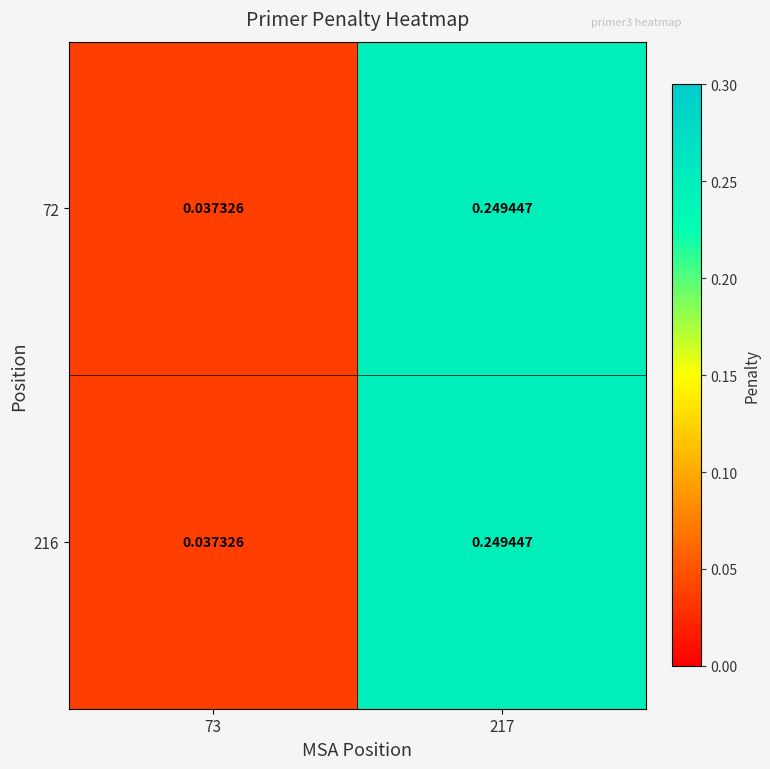

Is the value of 72 at 73 greater than the value of 216 at 217?

No